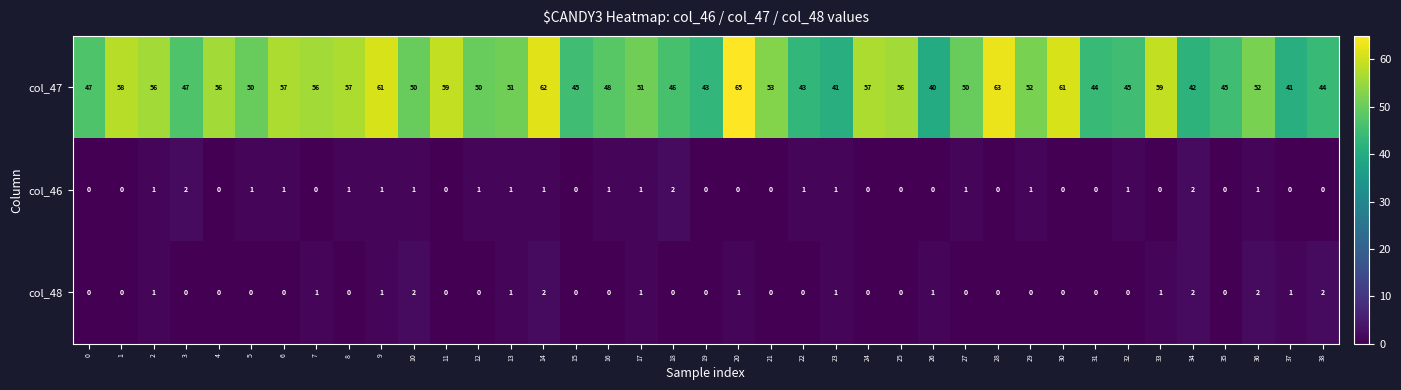

Which label corresponds to the largest value in the chart?

20